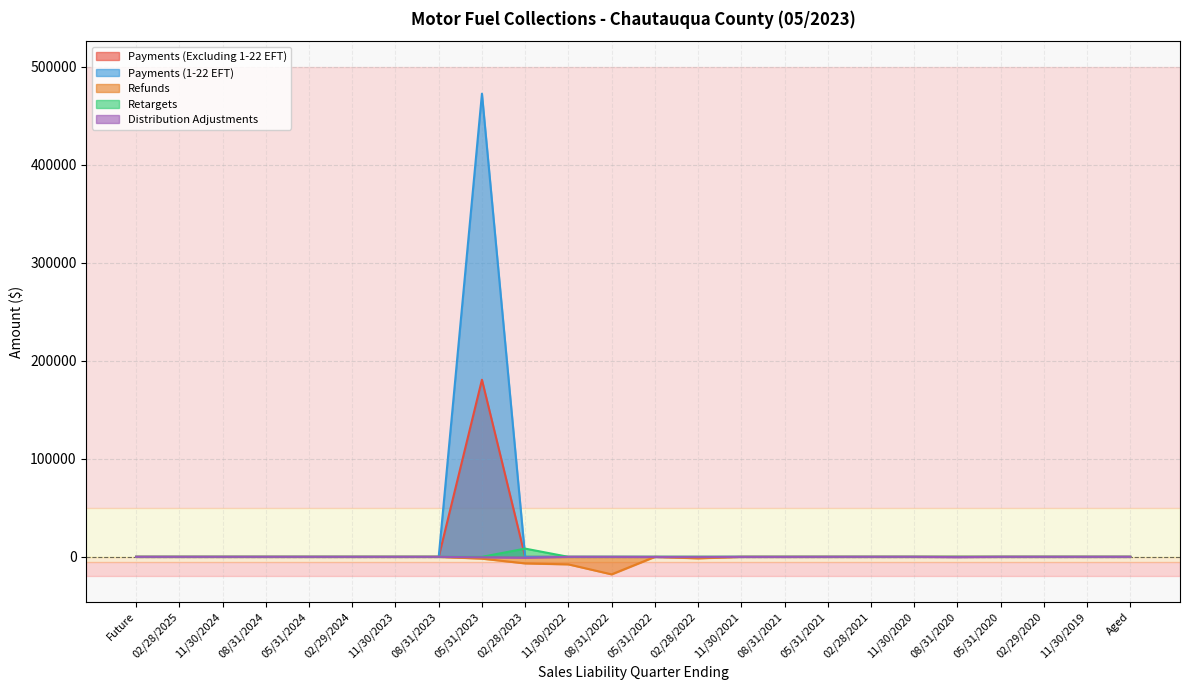

How many distinct data groups are displayed?

5